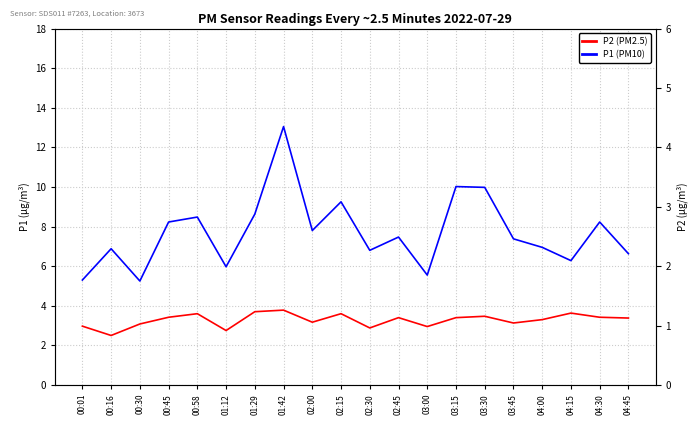

True or false: P1 (PM10) and P2 (PM2.5) cross at least once.

False